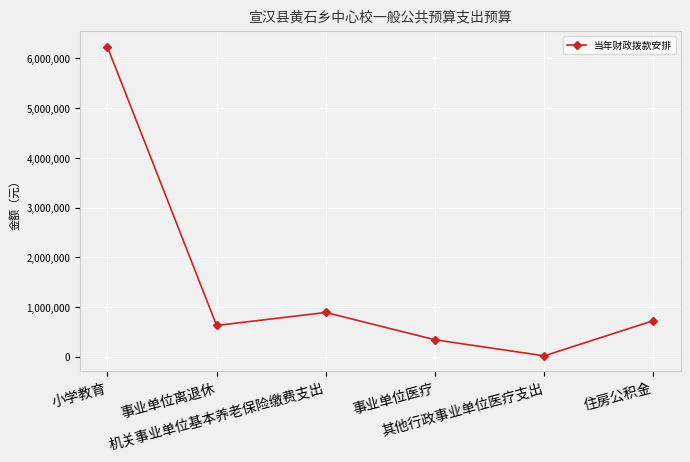

Between 事业单位医疗 and 事业单位离退休, which is larger?

事业单位离退休